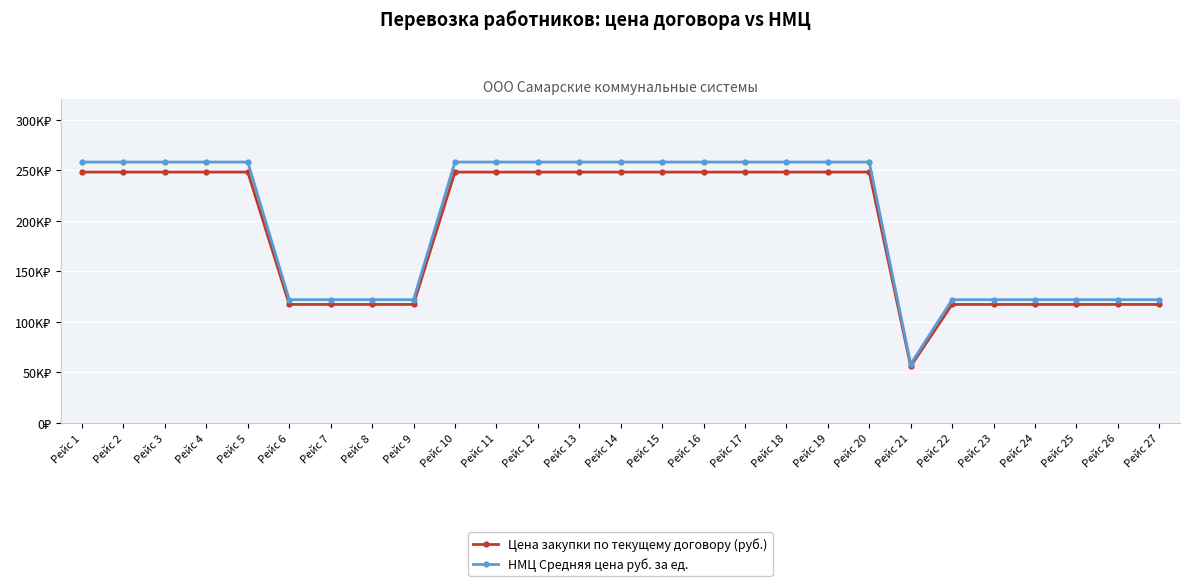

Is this an area chart (filled region under the line)?

No